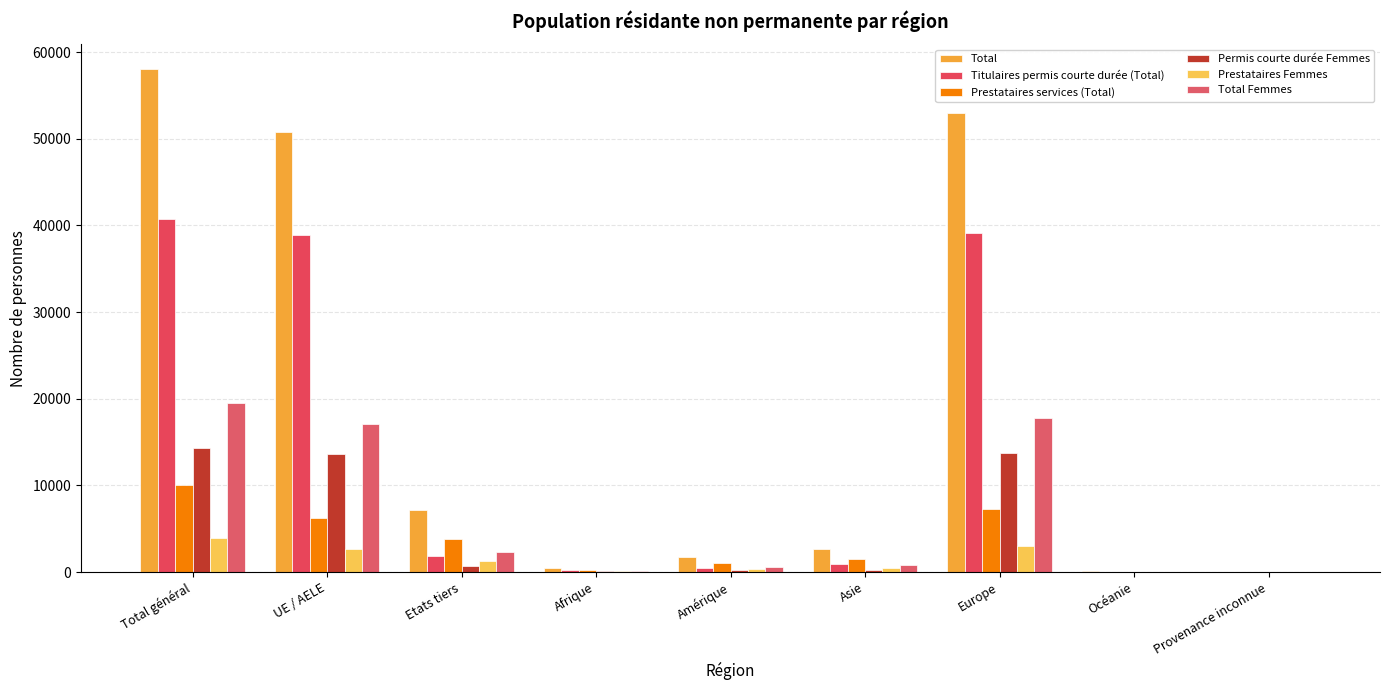

At how many categories does at least one series exceed 35359?

3